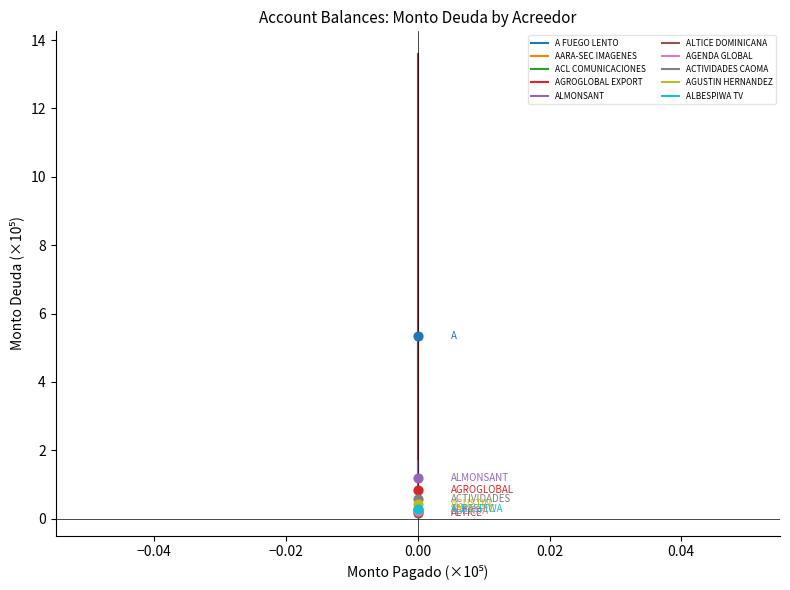

Which series reaches the maximum Y coordinate?

AGROGLOBAL EXPORT